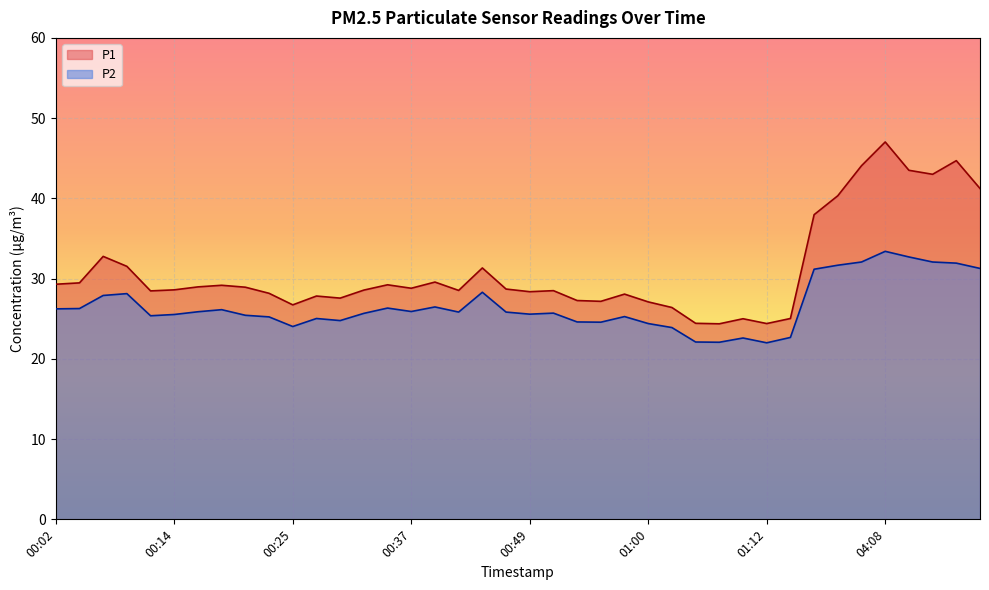

Which label corresponds to the smallest value in the chart?

01:12